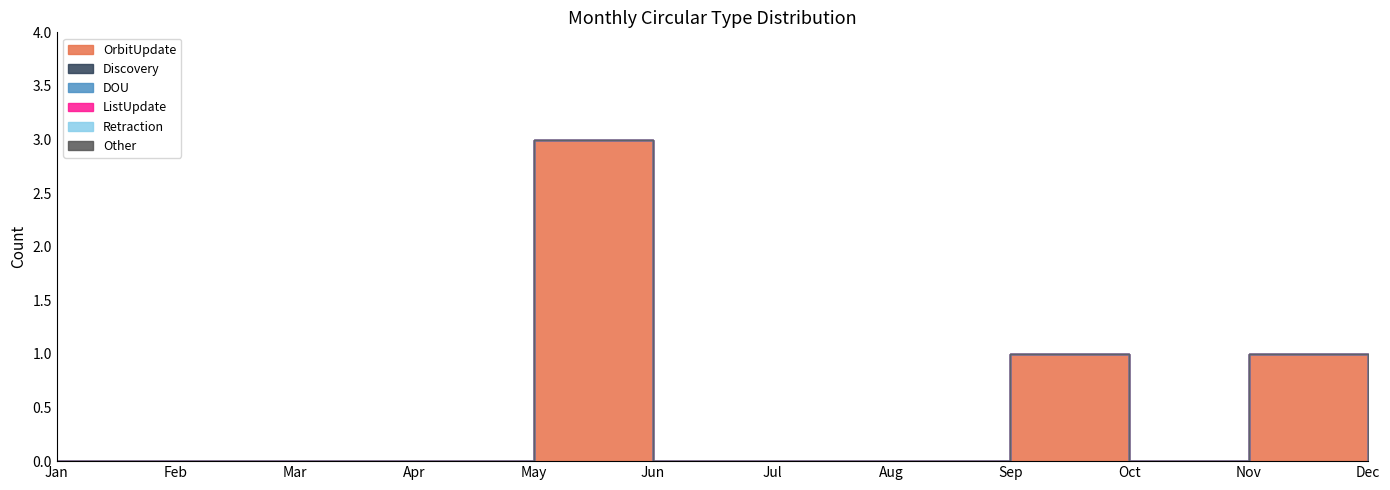

Is it true that DOU equals 0 at Dec?

True